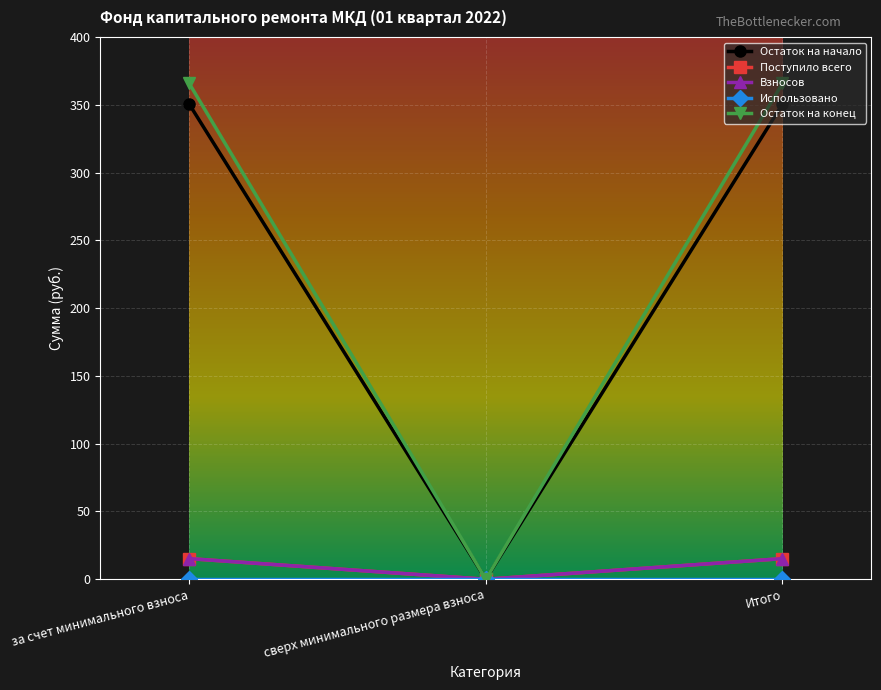

Reading left to right, what are all the values shown in this chart?

Остаток на начало: за счет минимального взноса=350.5	сверх минимального размера взноса=0.0	Итого=350.5
Поступило всего: за счет минимального взноса=15.2	сверх минимального размера взноса=0.0	Итого=15.2
Взносов: за счет минимального взноса=15.2	сверх минимального размера взноса=0.0	Итого=15.2
Использовано: за счет минимального взноса=0.0	сверх минимального размера взноса=0.0	Итого=0.0
Остаток на конец: за счет минимального взноса=365.8	сверх минимального размера взноса=0.0	Итого=365.8